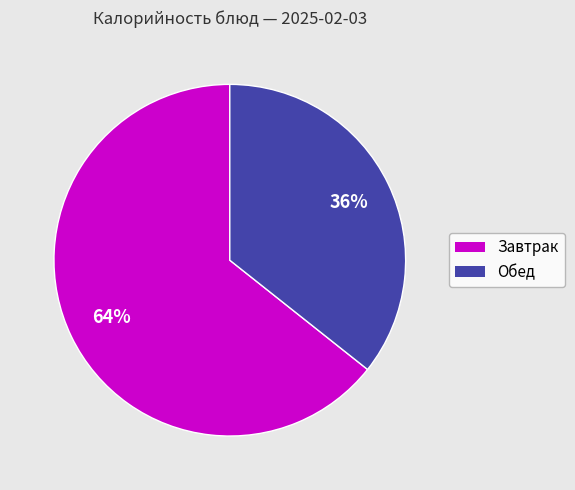

Is there a majority slice in this chart?

Yes